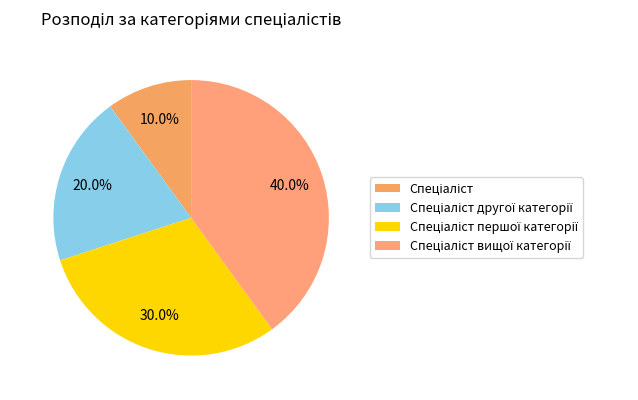

To the nearest percent, what is the difference between the Спеціаліст вищої категорії and Спеціаліст першої категорії slice percentages?

10%